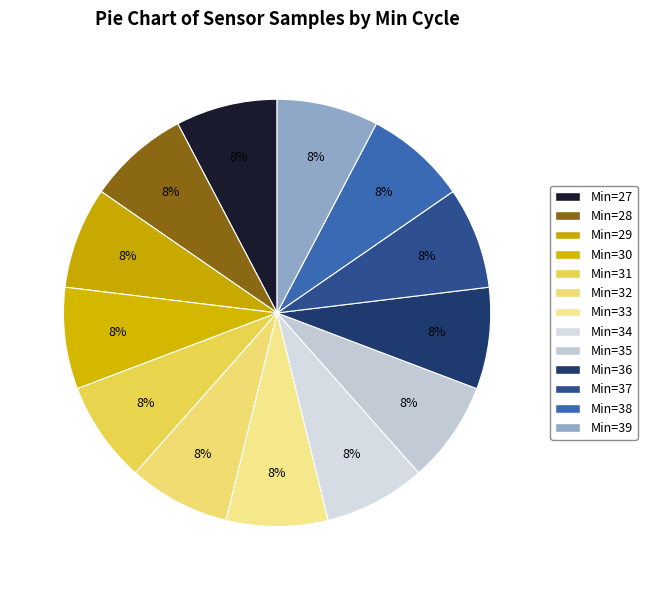

True or false: Min=35 accounts for 8% of the total.

True